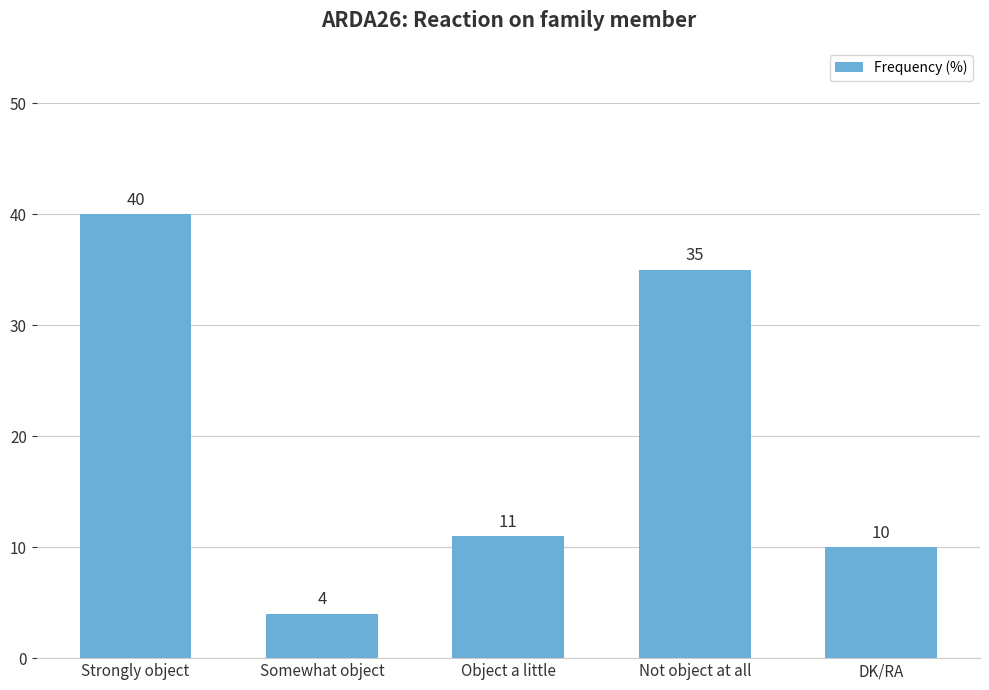

What is the difference between the values at Not object at all and Somewhat object?

31